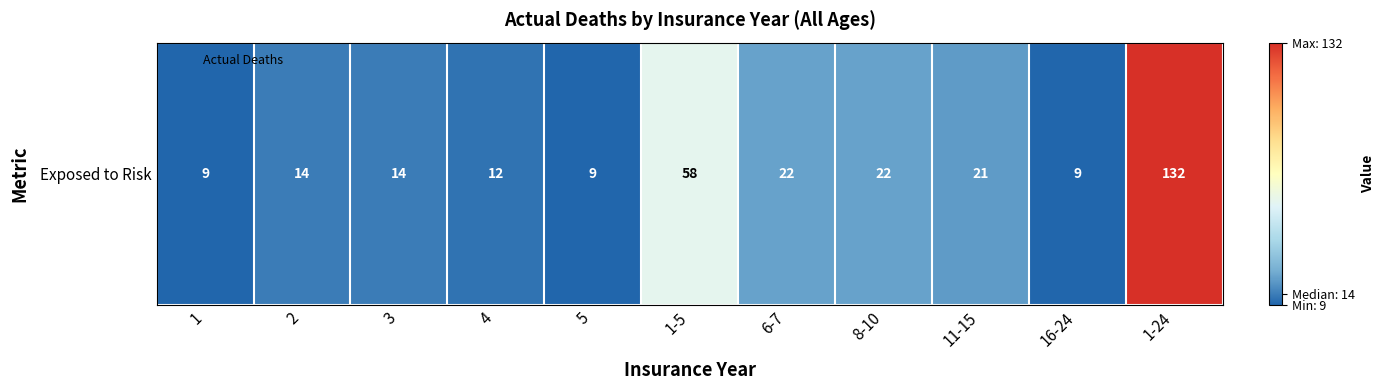

What is the difference between the maximum and minimum values?

123